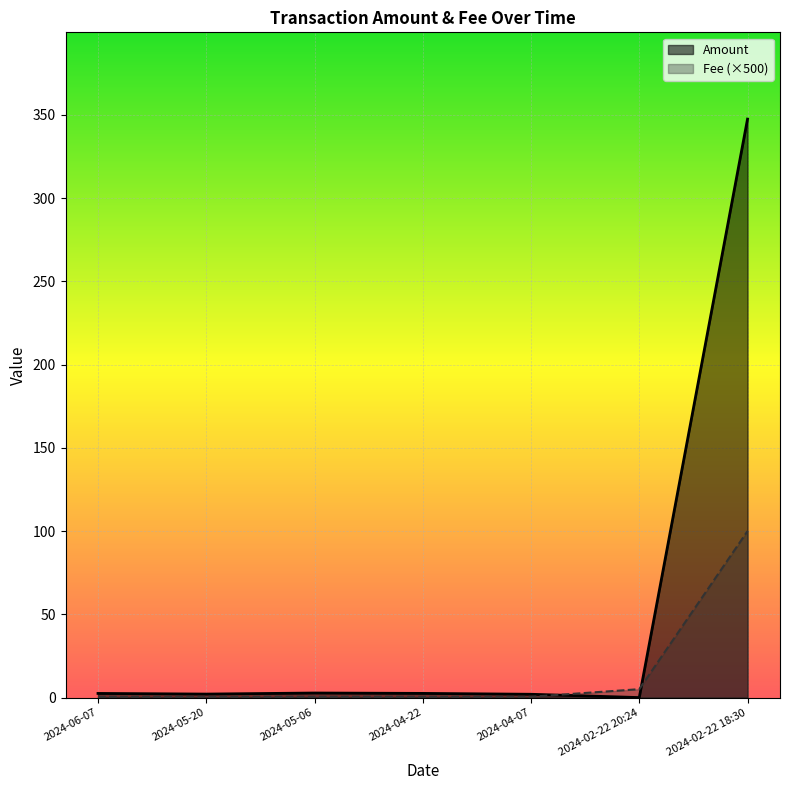

What is the difference between the maximum and minimum values in the Fee (×500) series?

99.5